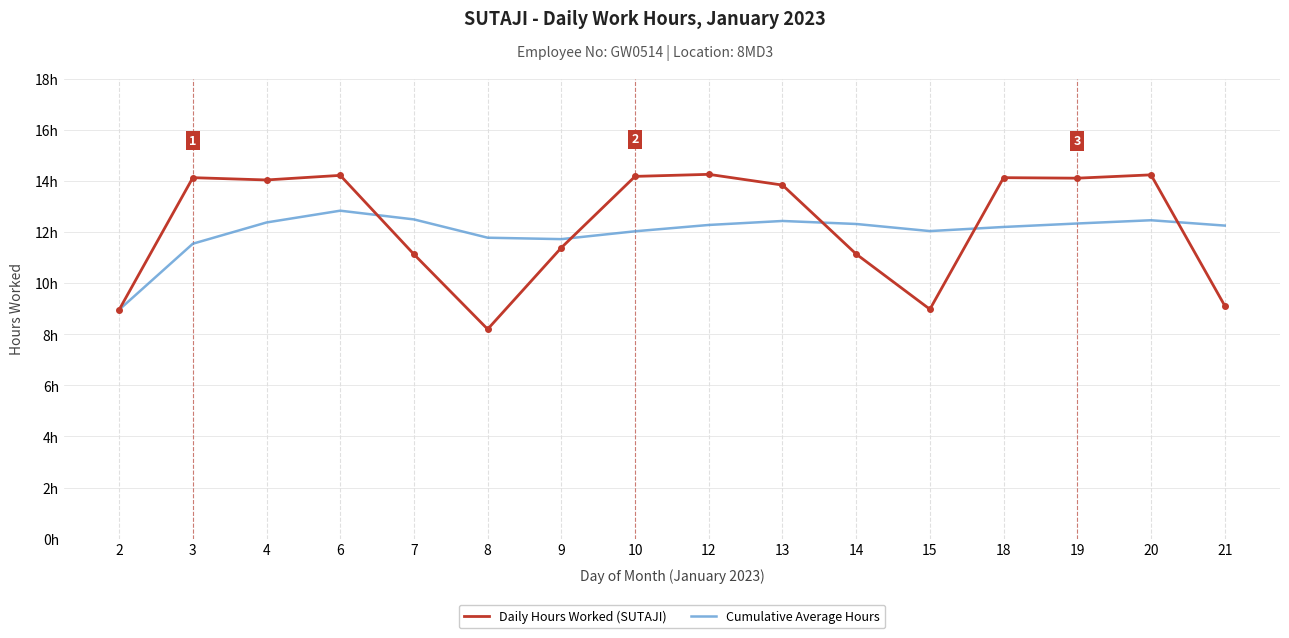

How many times do Daily Hours Worked (SUTAJI) and Cumulative Average Hours cross each other?

5